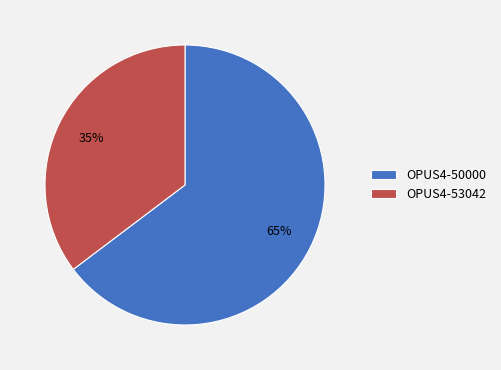

True or false: OPUS4-53042 accounts for 29% of the total.

False